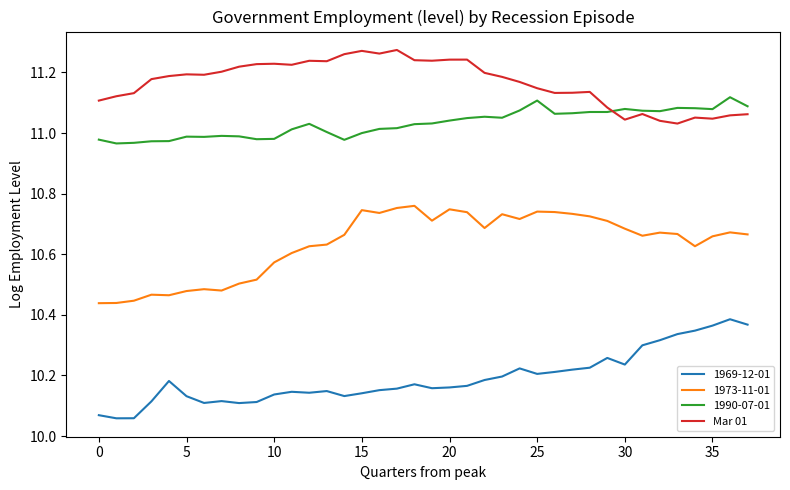

Is this an area chart (filled region under the line)?

No